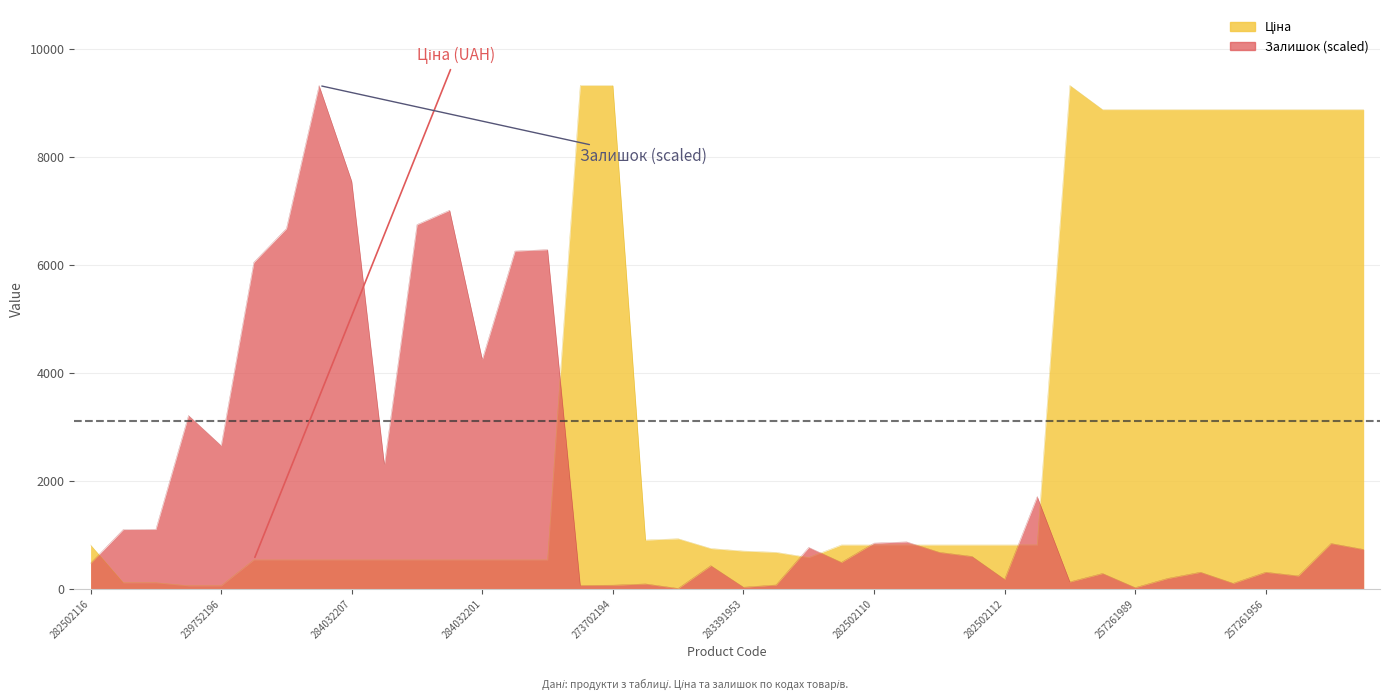

How many interior local peaks does the Залишок series have?

13